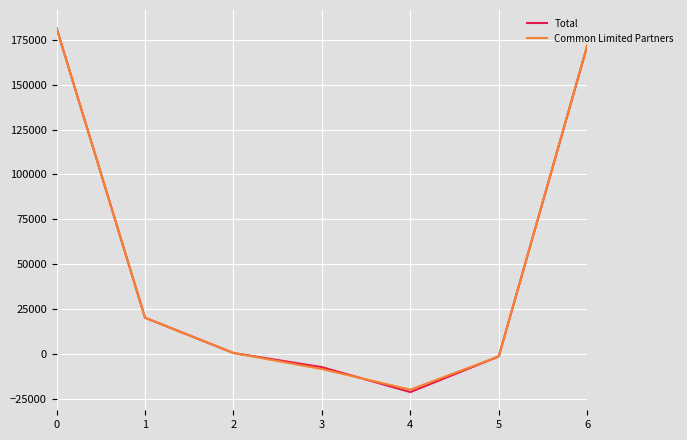

Reading left to right, list all the values displayed in this chart.

Total: 181546	20083	407	-7475	-21387	-1489	171685
Common Limited Partners: 181531	20083	407	-8563	-20023	-1489	171946